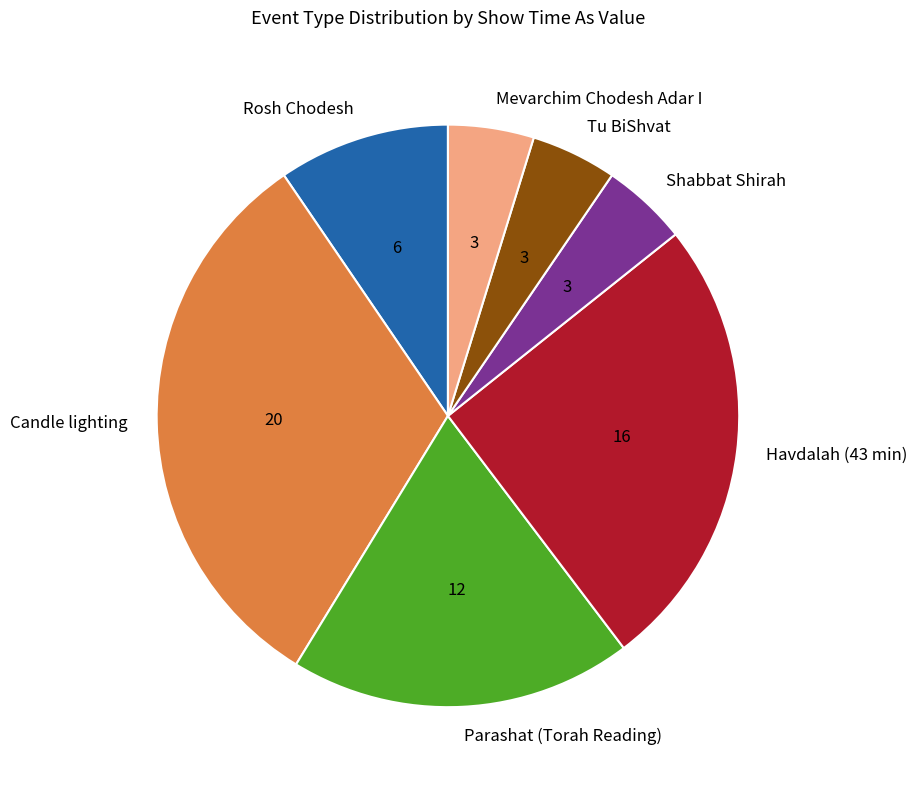

Between Rosh Chodesh and Havdalah (43 min), which is larger?

Havdalah (43 min)